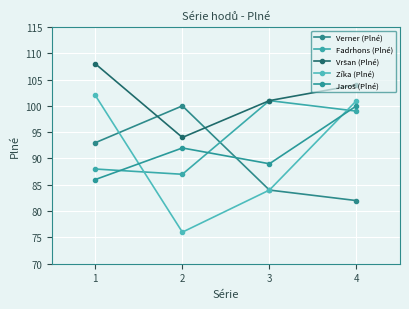

How many lines are shown in the chart?

5